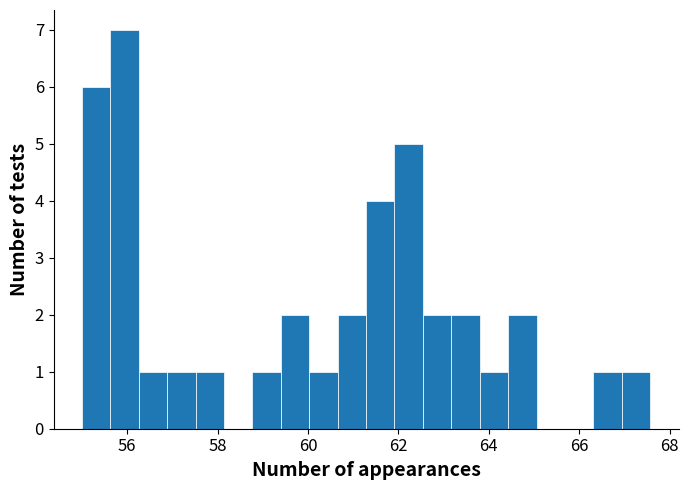

Read against the x-axis, roughly where is the centre of the tallest bar?

56.0